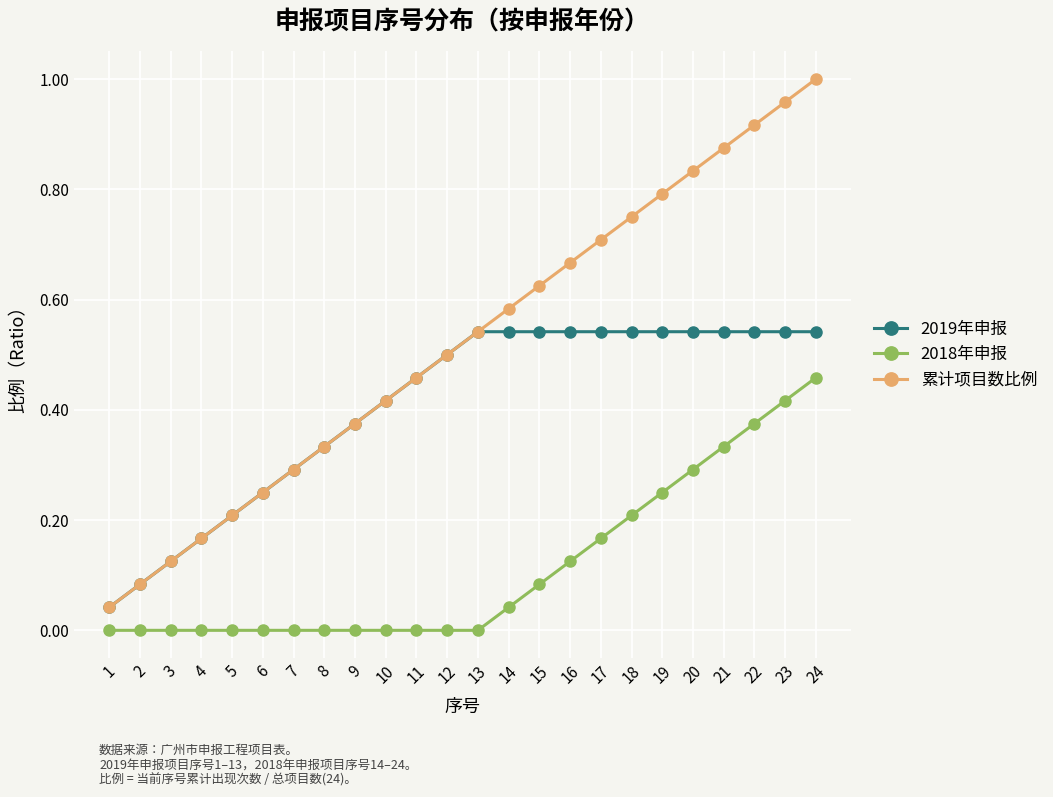

True or false: 2018年申报 and 2019年申报 cross at least once.

False